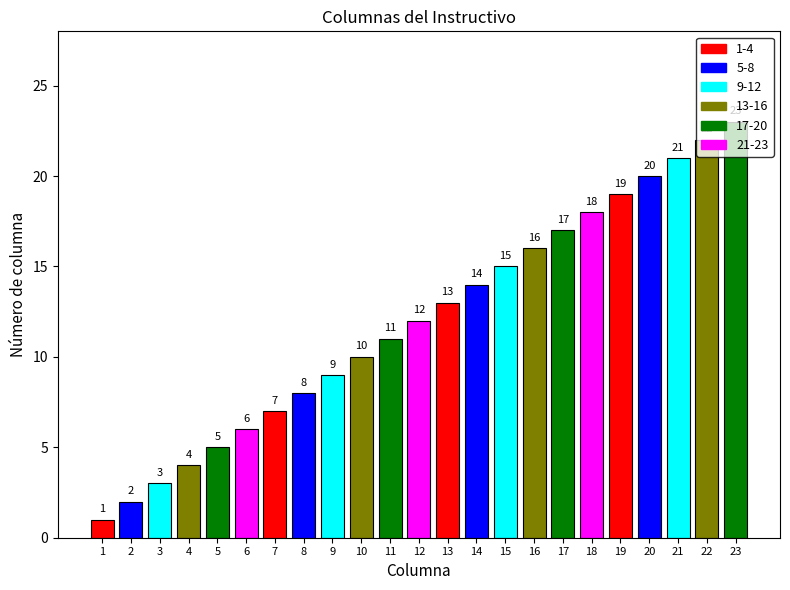

Reading left to right, extract all data points from this chart.

1	2	3	4	5	6	7	8	9	10	11	12	13	14	15	16	17	18	19	20	21	22	23